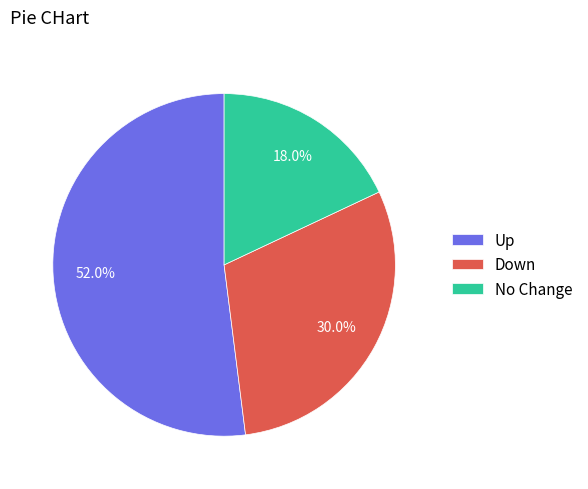

Which category has the biggest portion of the pie?

Up